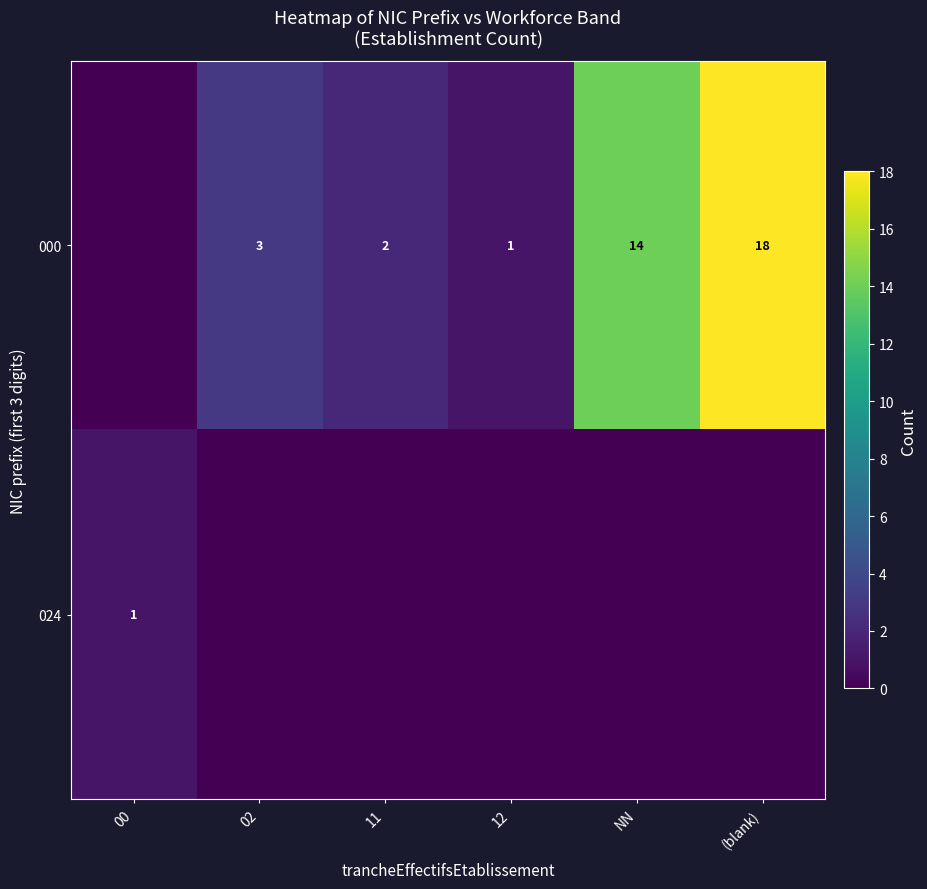

The 000 series shows 18 at (blank). True or false?

True